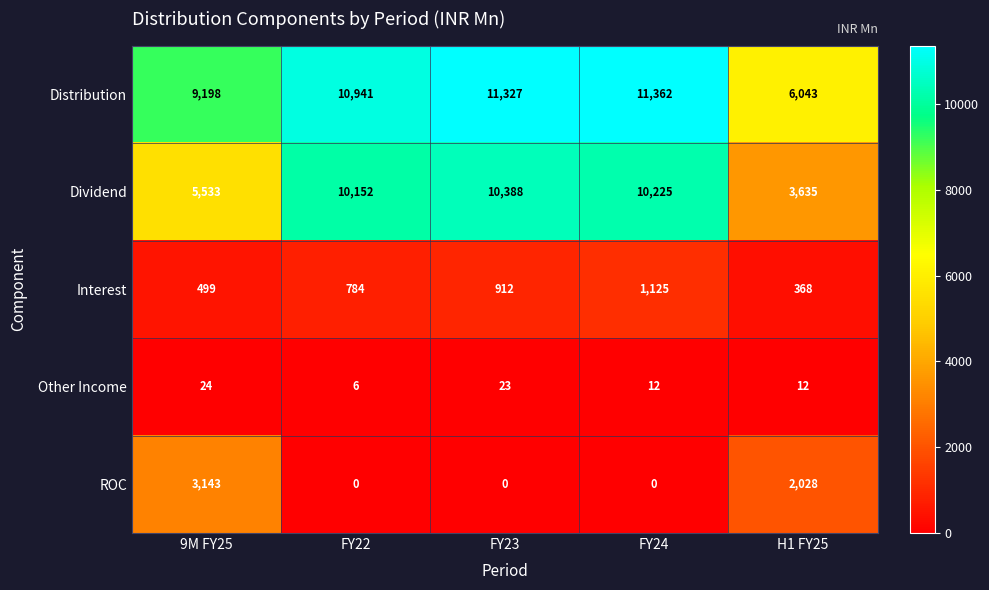

Count the number of categories in the chart.

5